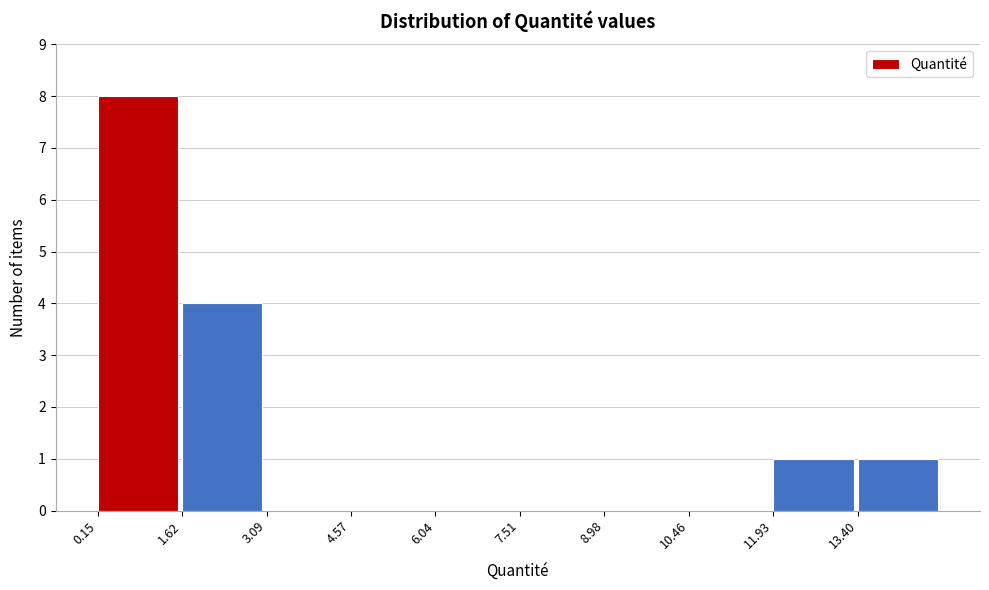

Over which range of the x-axis is the bar tallest?

0.2 to 1.6